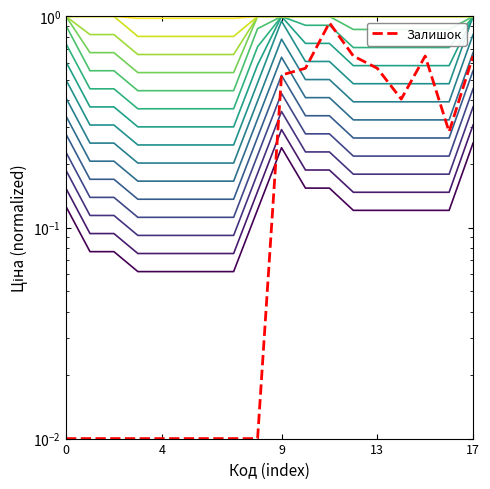

Between 7 and 5, which is larger?

7